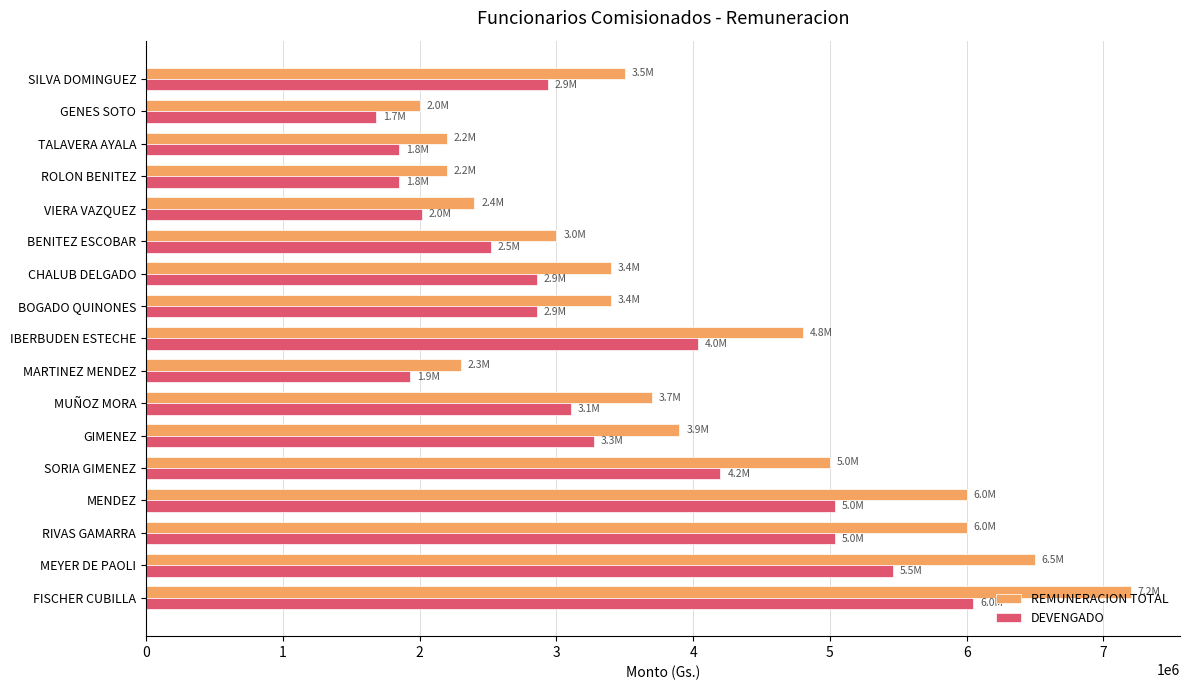

What is the average value of the DEVENGADO series?

3335294